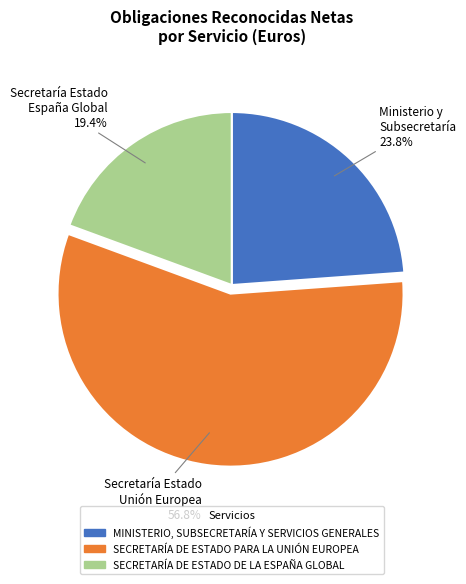

What percentage is the SECRETARÍA DE ESTADO PARA LA UNIÓN EUROPEA slice, to the nearest percent?

57%